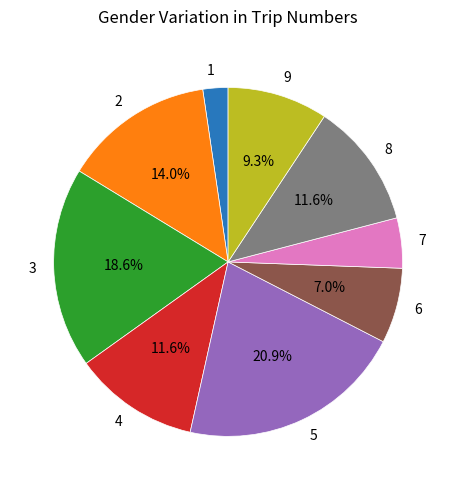

Between 6 and 1, which is larger?

6